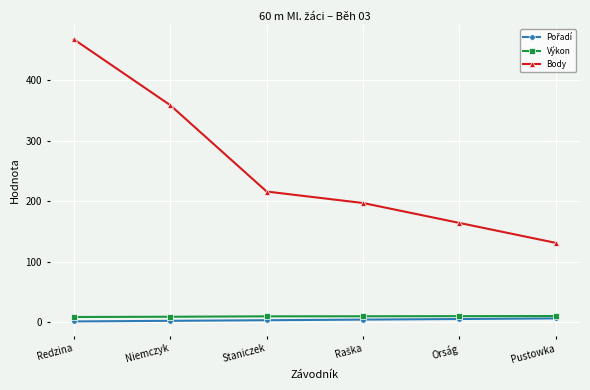

Does the chart display data point markers on the line(s)?

Yes